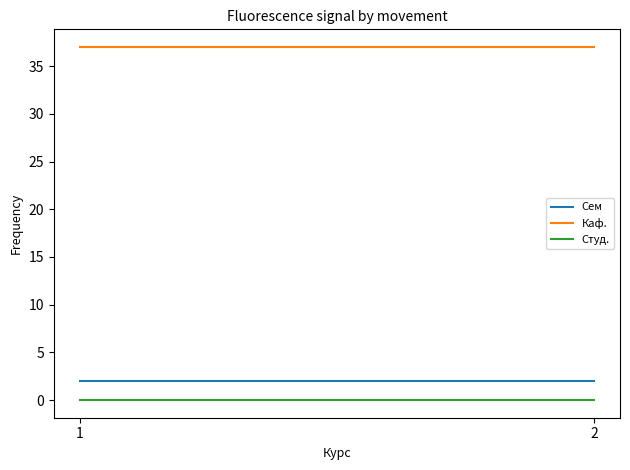

At which category is the sum across all series the highest?

1